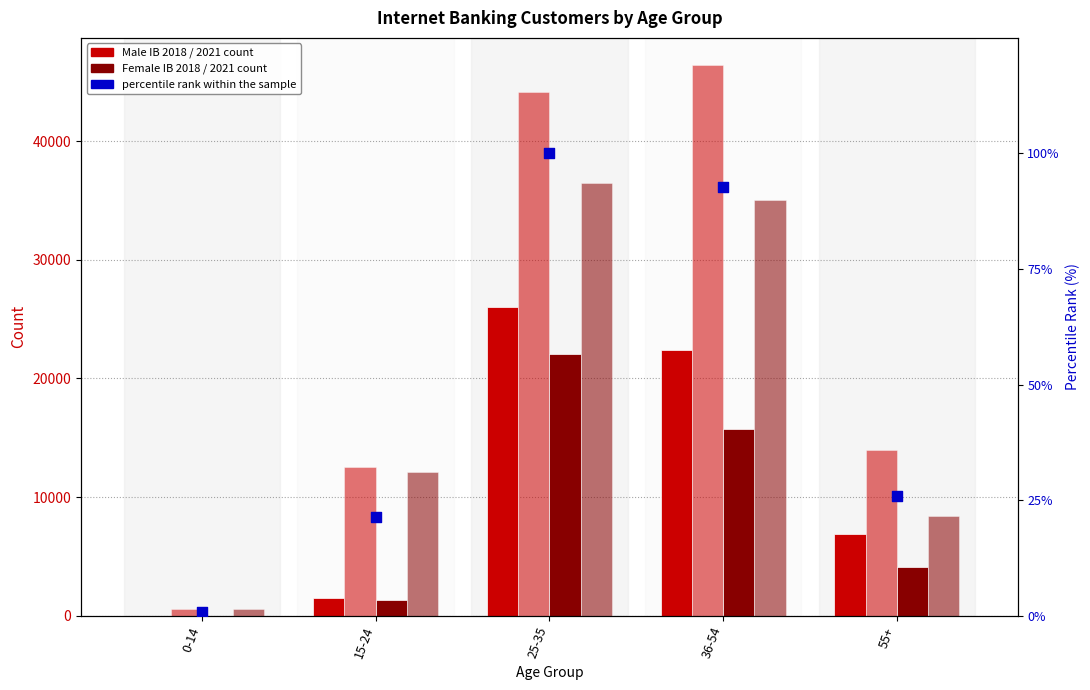

What is the total value across all series at 15-24?

27535.4